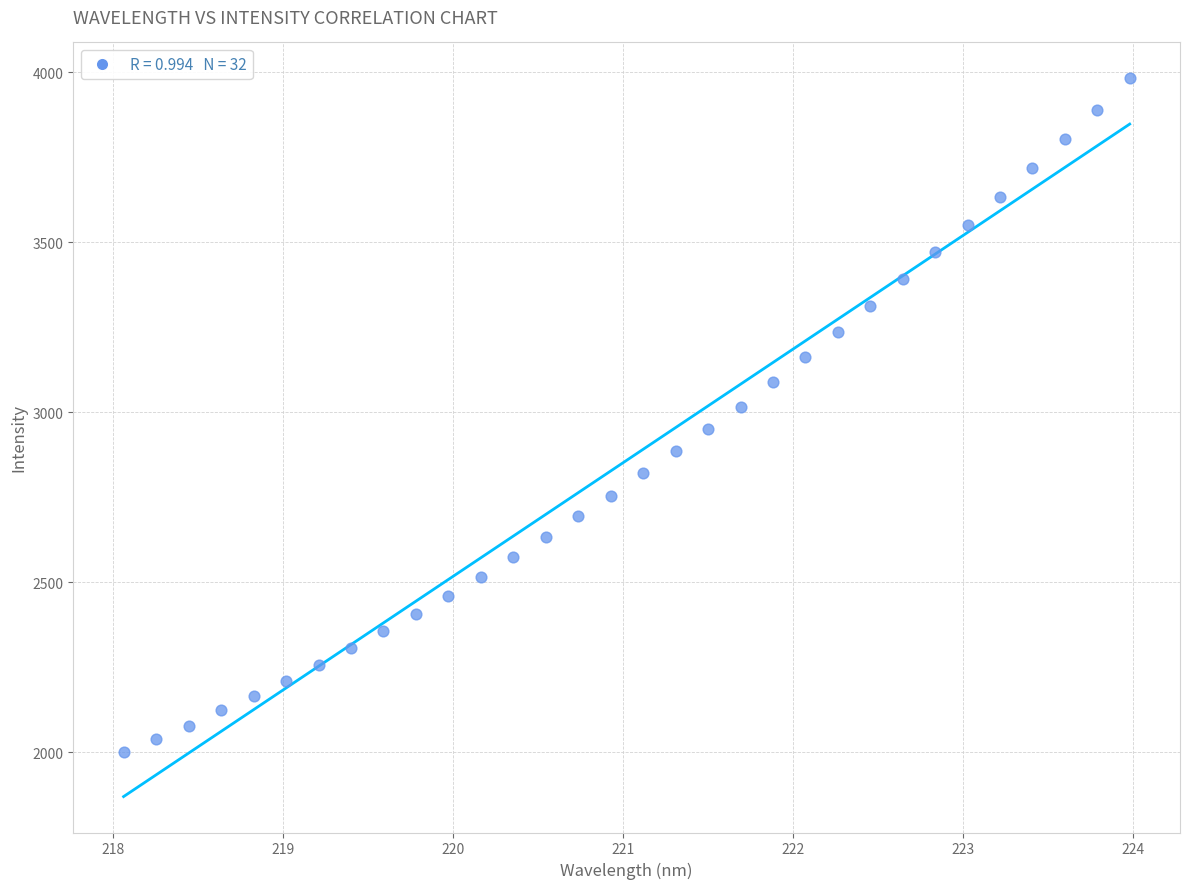

What is the range of X values (max minus min)?

5.9